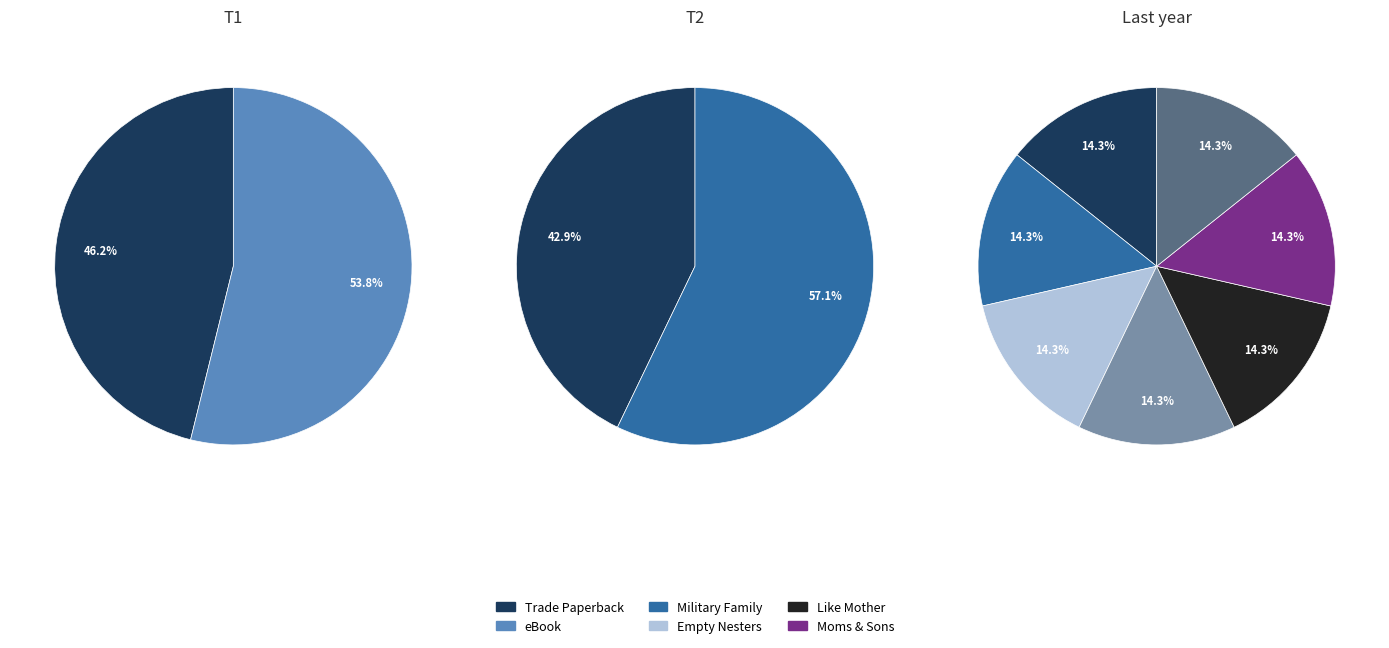

What is the change in value from Trade Paperback to eBook?

+1